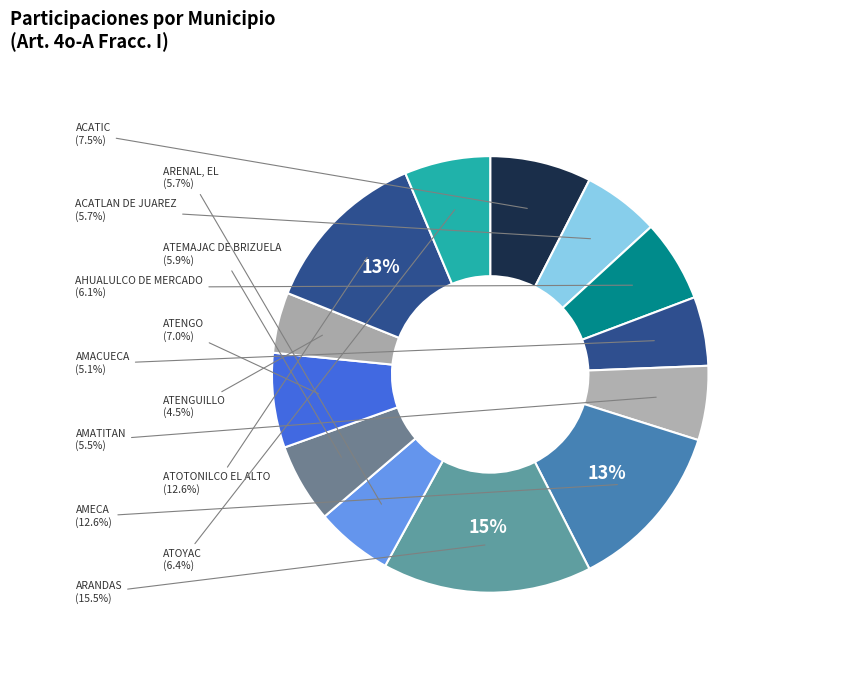

To the nearest percent, what percentage of the pie is AMACUECA?

5%